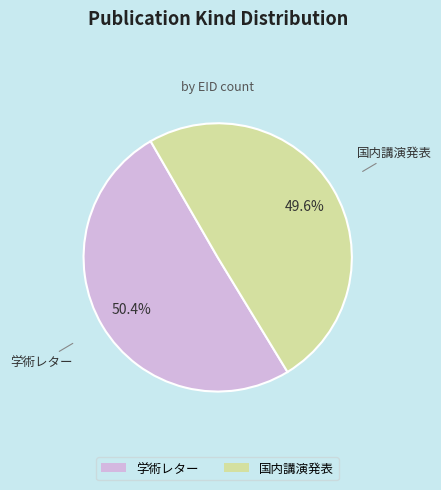

Is the sum of 学術レター and 国内講演発表 greater than half?

Yes